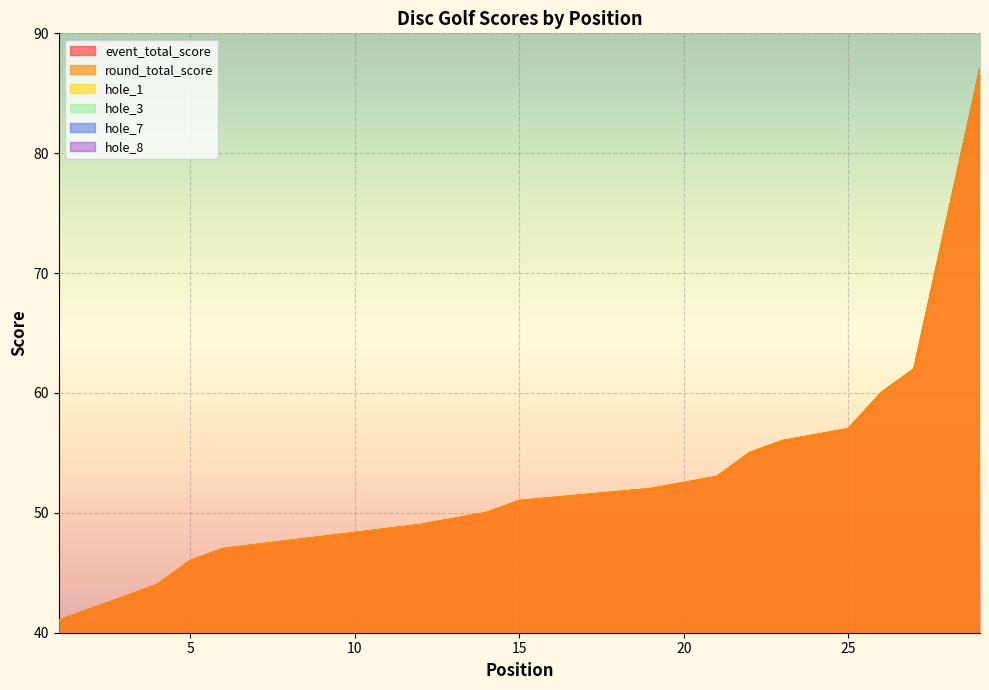

What is the spread (max minus min) of values at 5?

44